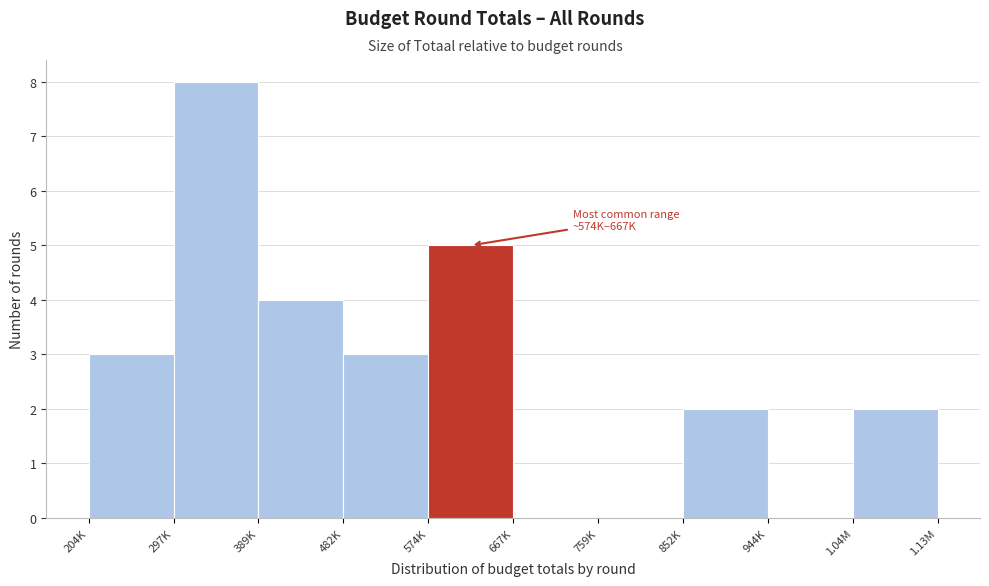

Reading right to left, extract all data points from this chart.

1.04M=2	944K=0	852K=2	759K=0	667K=0	574K=5	482K=3	389K=4	297K=8	204K=3